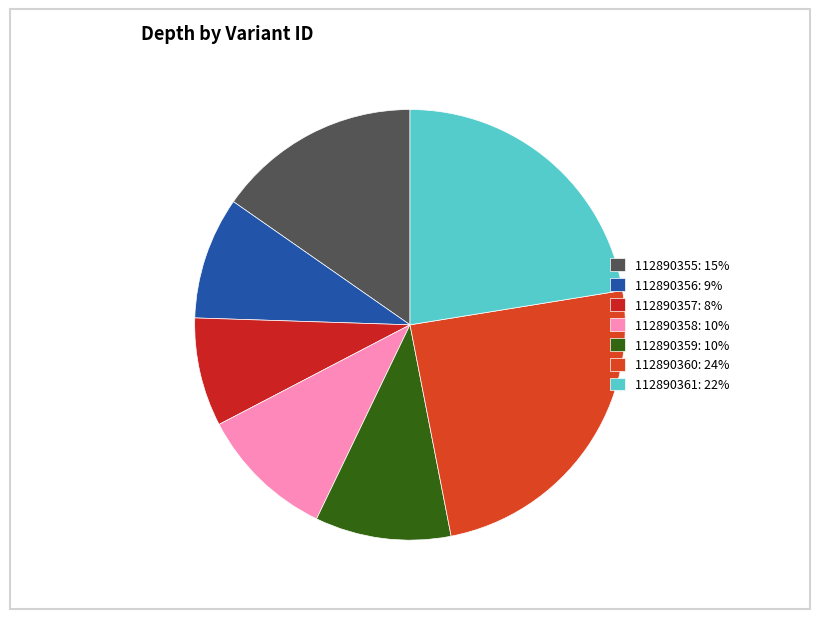

What is the change in value from 112890356 to 112890359?

+1